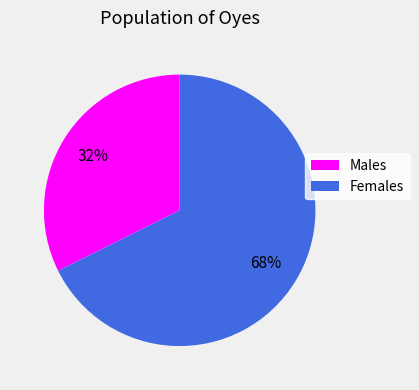

Which category has the smallest portion of the pie?

Males